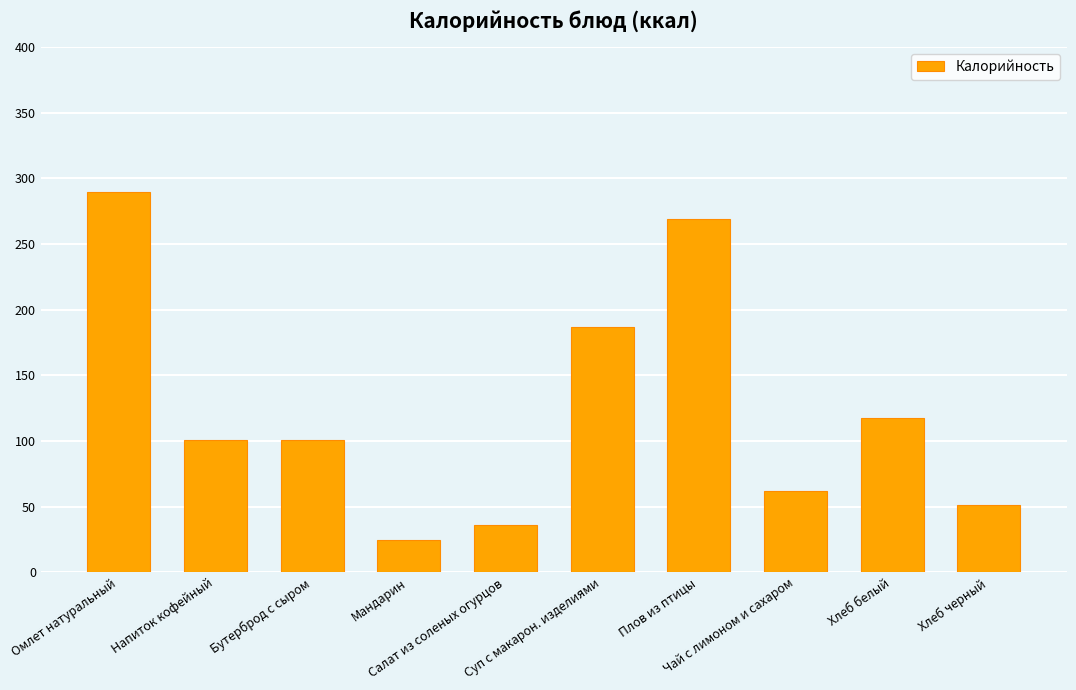

What is the sum of the values at Суп с макарон. изделиями and Хлеб белый?

304.2